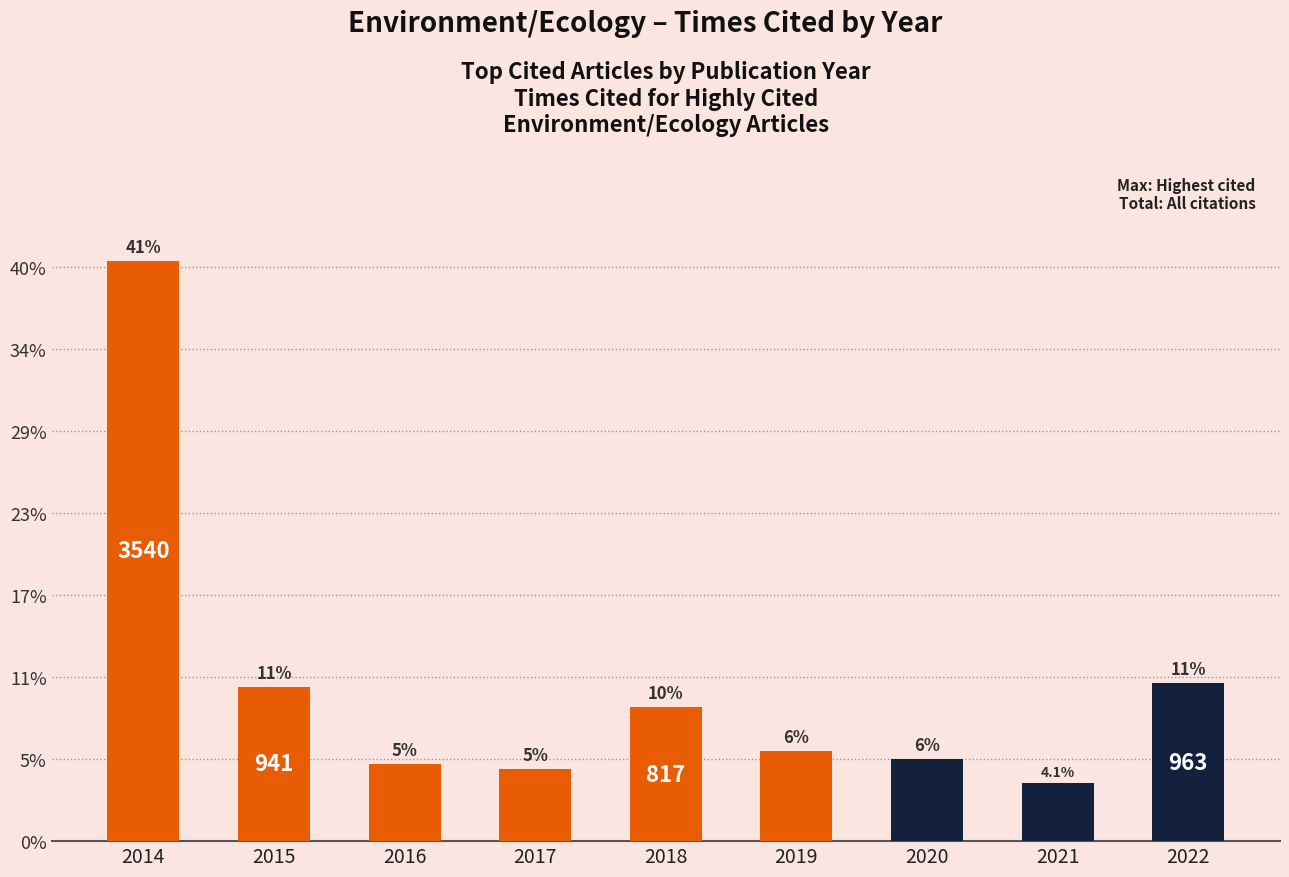

Rank the categories by value from lowest to highest.

2021, 2017, 2016, 2020, 2019, 2018, 2015, 2022, 2014